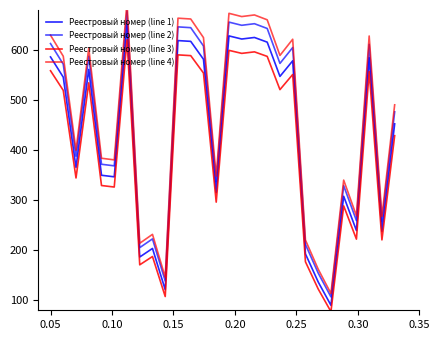

What is the difference between the maximum and minimum values in the Реестровый номер (line 2) series?

571.2